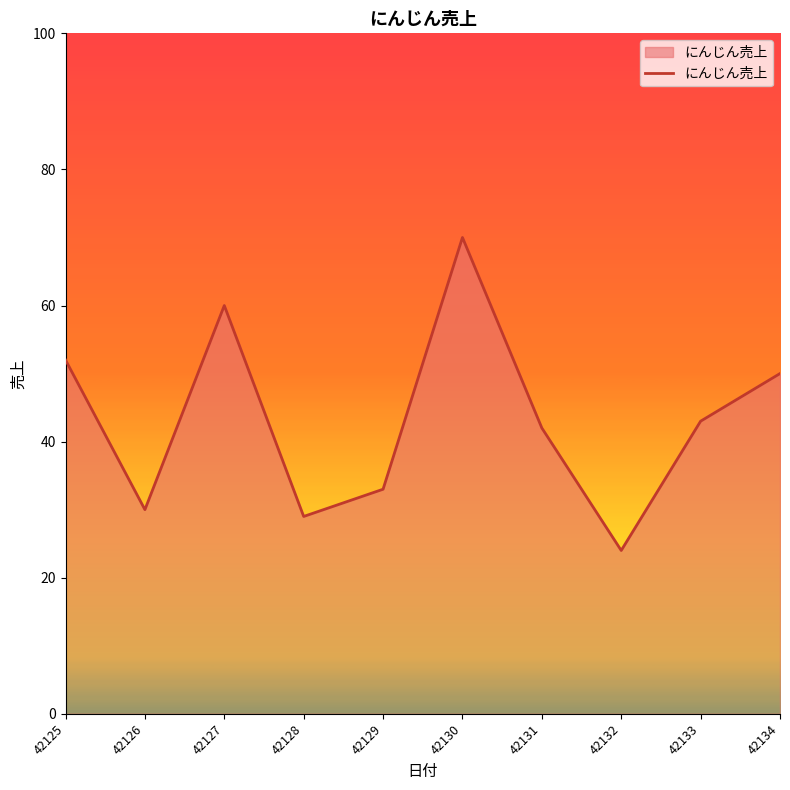

What is the smallest value displayed?

24